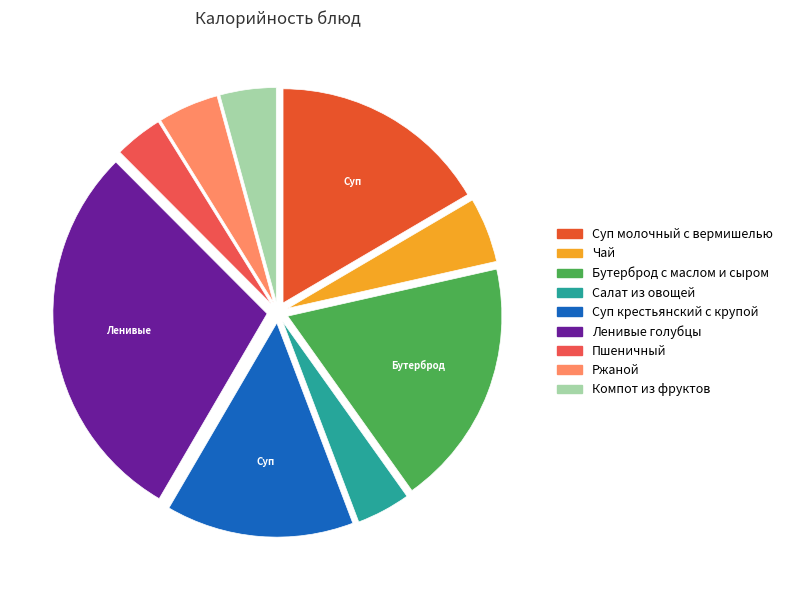

Count the number of slices in the pie.

9